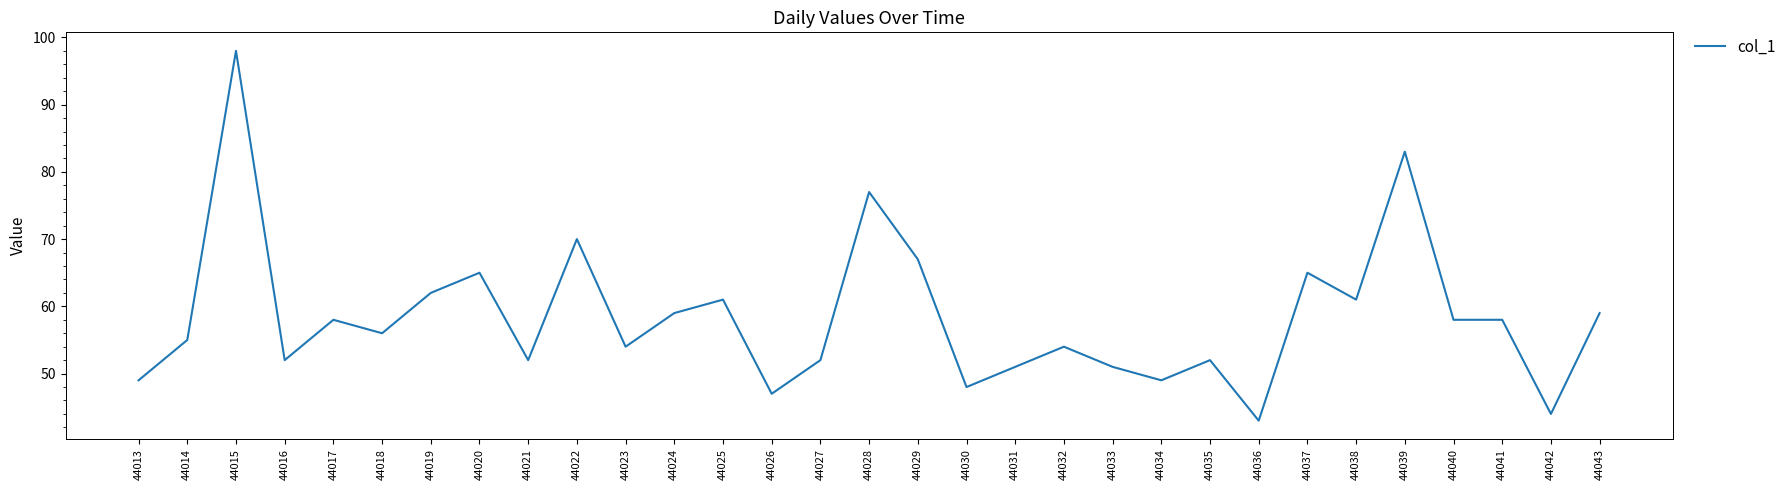

What is the difference between the maximum and minimum values?

55